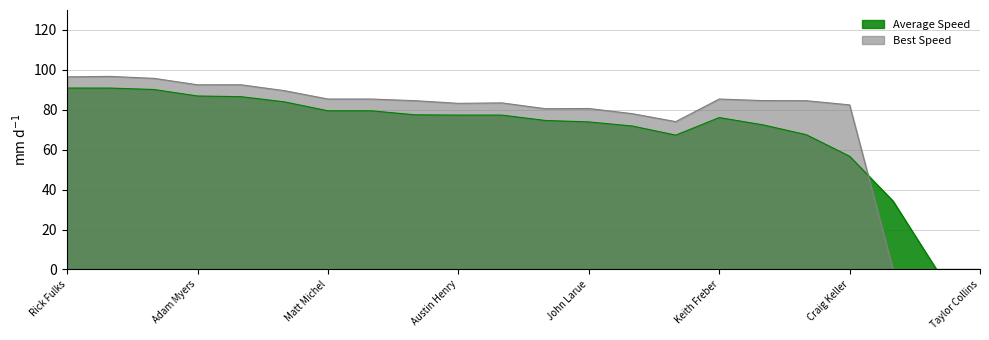

True or false: Best Speed has more than 0 interior local peaks.

True